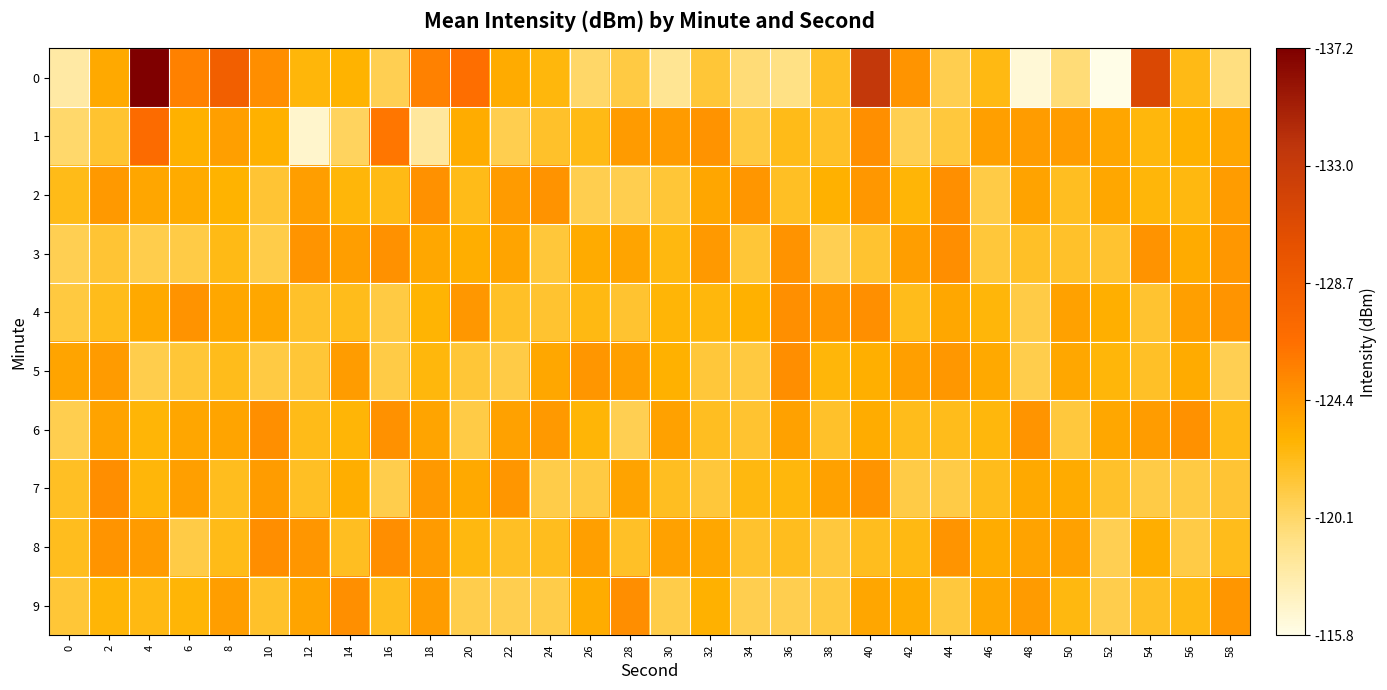

List the series in order of their peak value, highest first.

0, 1, 8, 3, 5, 9, 7, 4, 2, 6